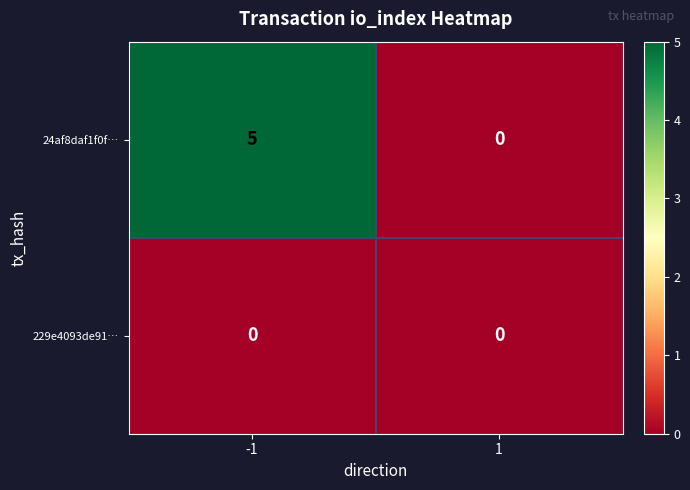

Which series has the widest spread of values?

24af8daf1f0f…